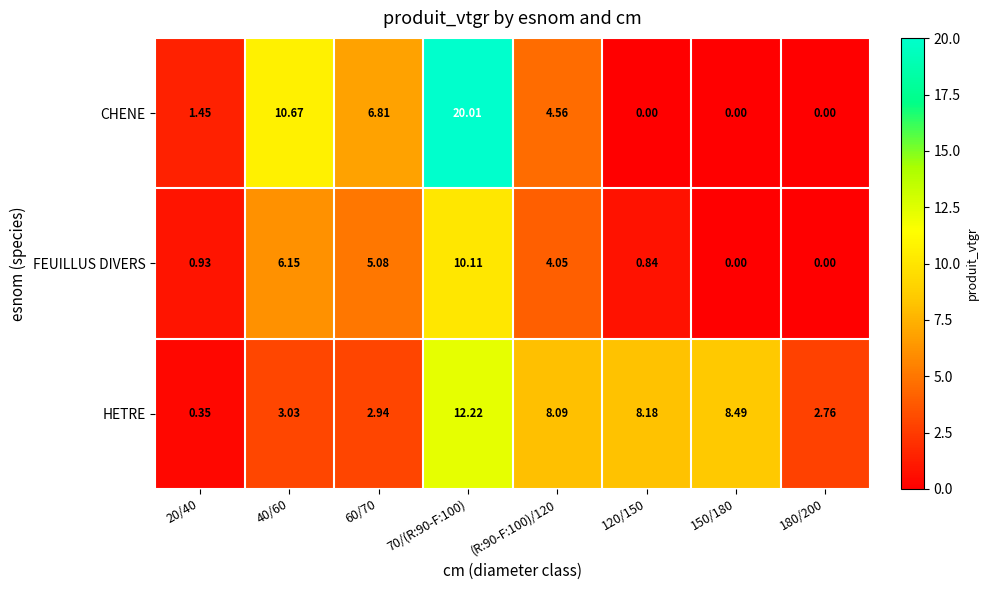

Rank the series by their maximum value, from lowest to highest.

FEUILLUS DIVERS, HETRE, CHENE